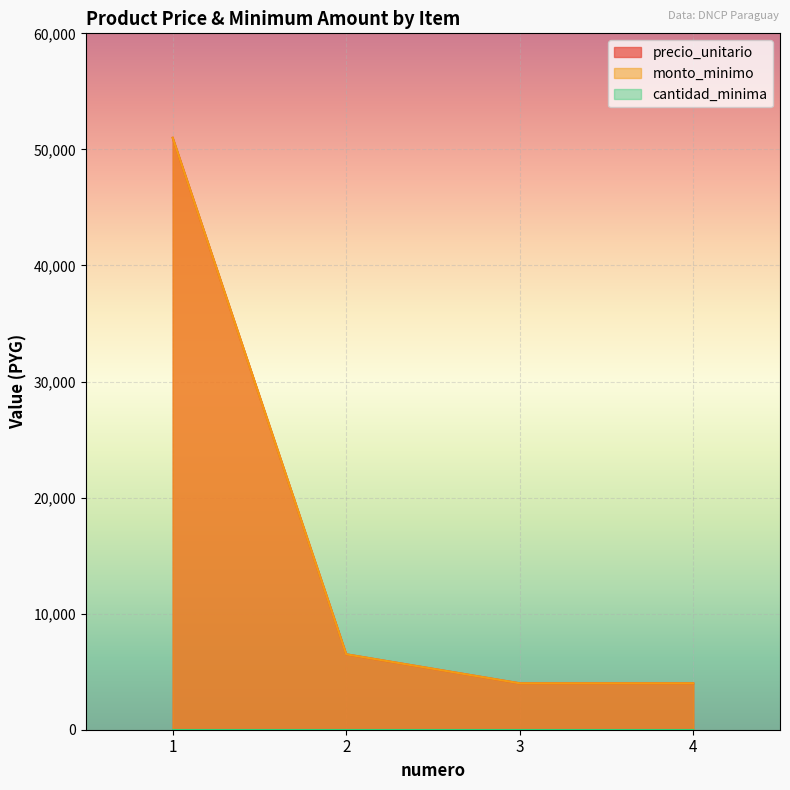

Reading right to left, what are all the values shown in this chart?

precio_unitario: 4000	4000	6500	51000
monto_minimo: 4000	4000	6500	51000